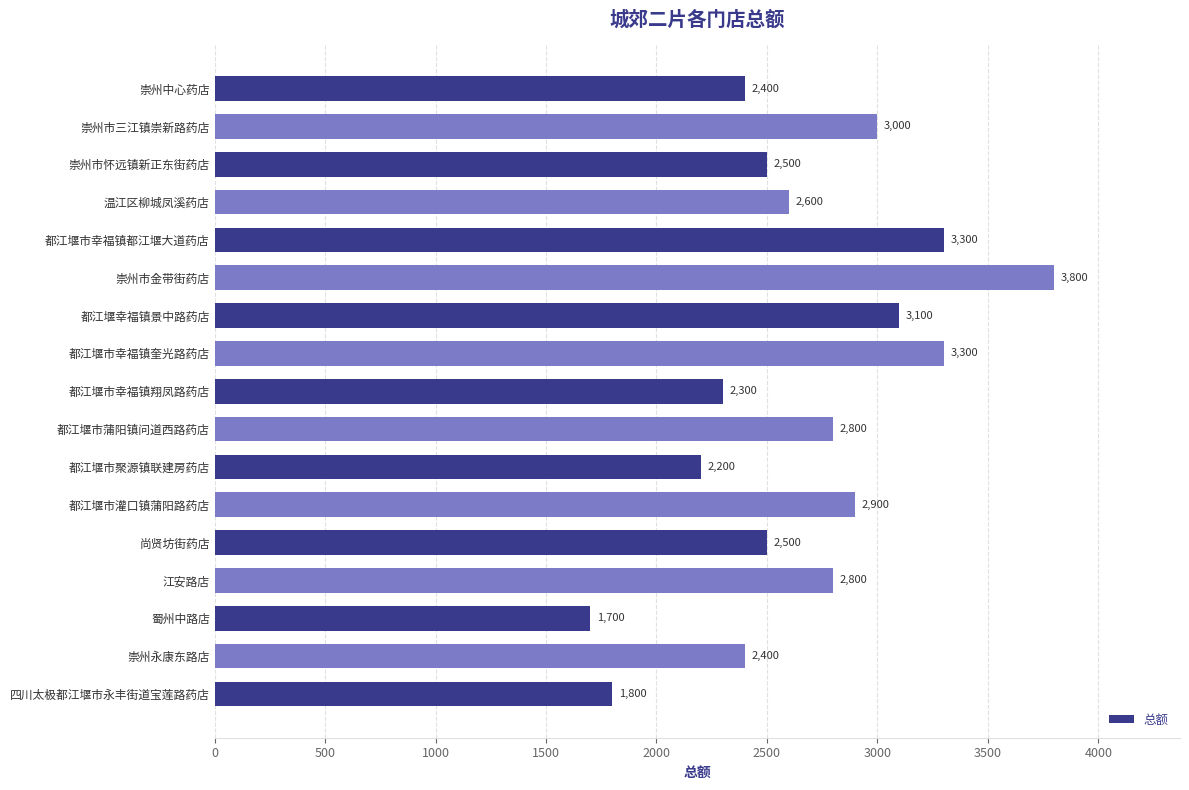

What is the sum of the values at 温江区柳城凤溪药店 and 崇州中心药店?

5000